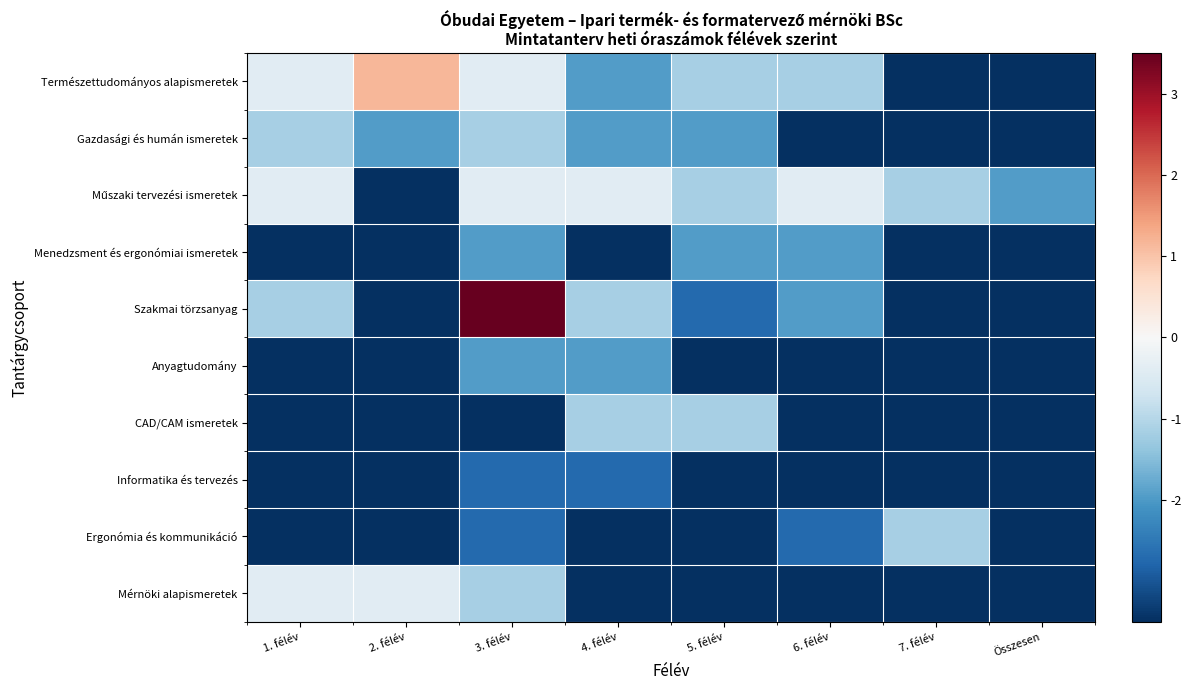

Which has a higher value, 1. félév or 7. félév?

1. félév